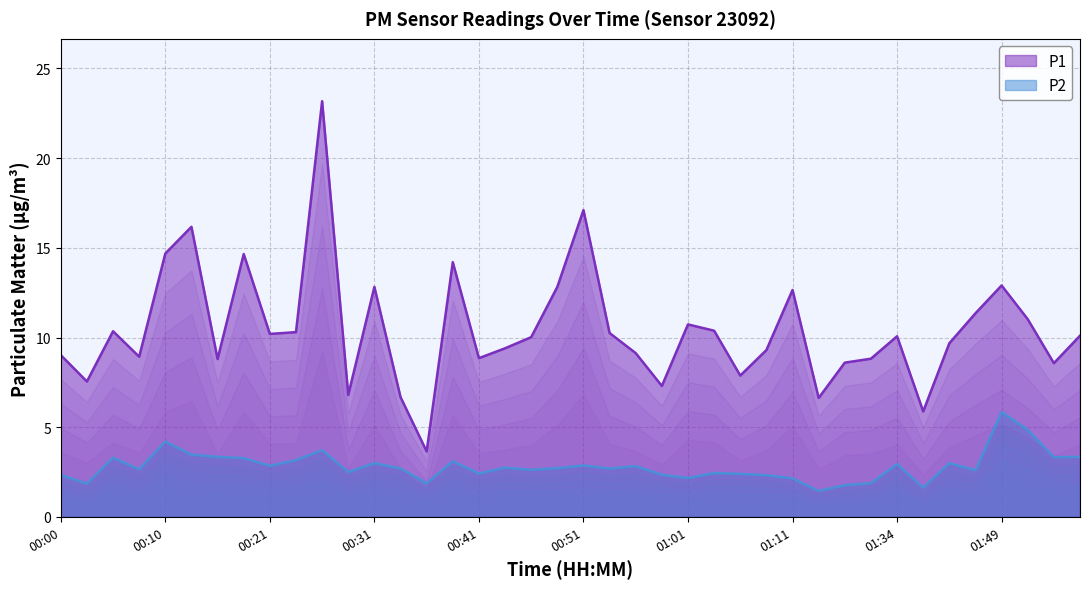

List the series in order of their overall mean, lowest first.

P2, P1